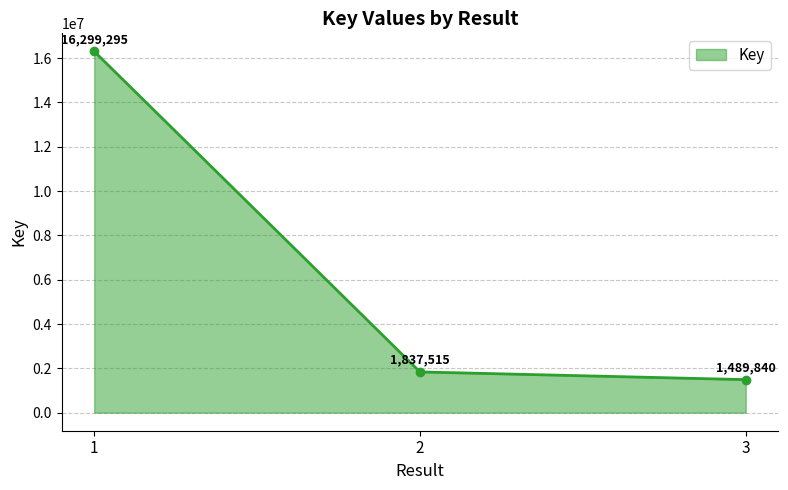

How many data points does each series have?

3